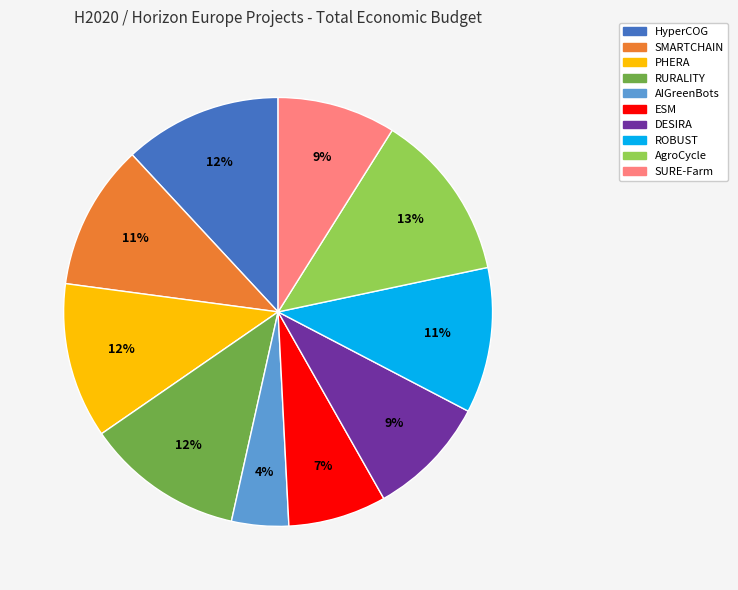

What is the smallest slice in the pie chart?

AIGreenBots